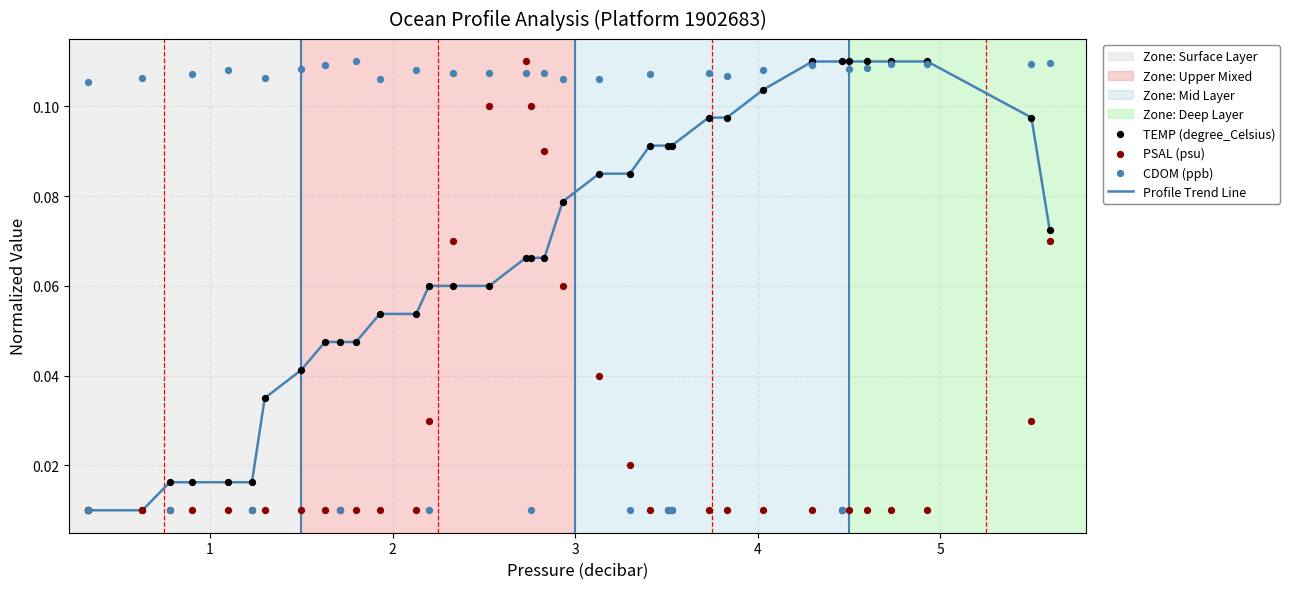

At how many categories does at least one series exceed 0?

37